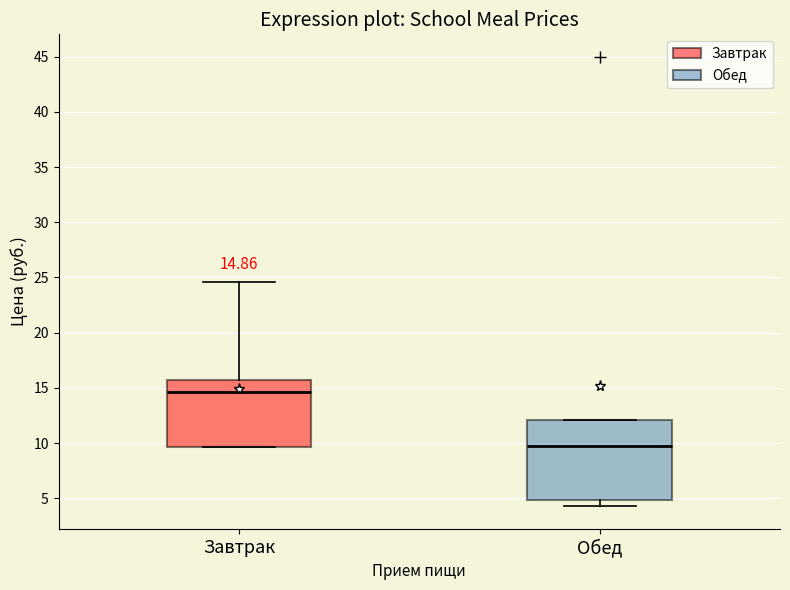

Comparing the boxes themselves (not the whiskers), which one is the tallest?

Обед